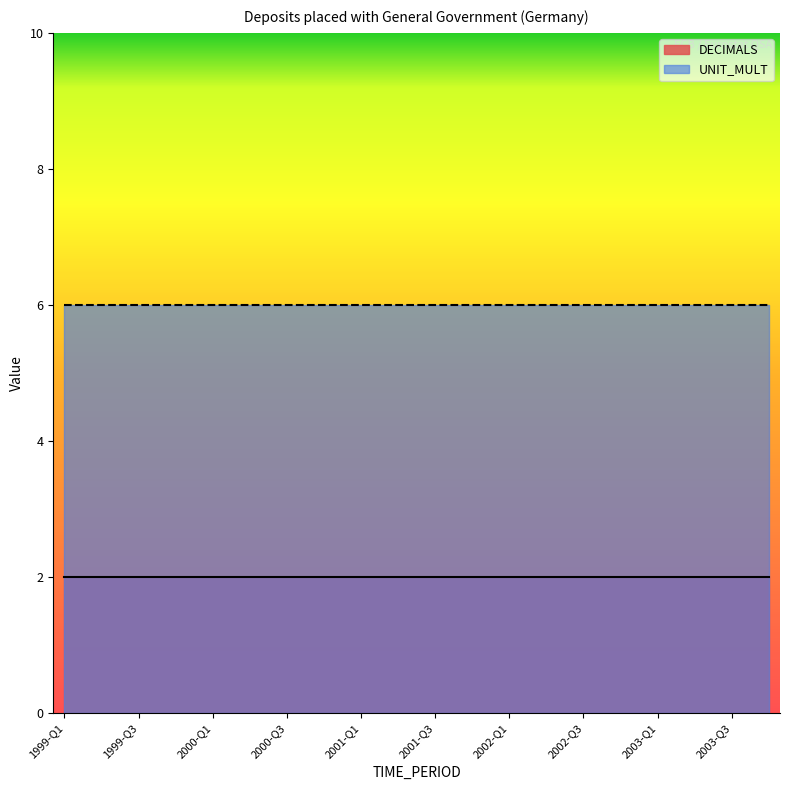

True or false: DECIMALS and UNIT_MULT cross at least once.

False